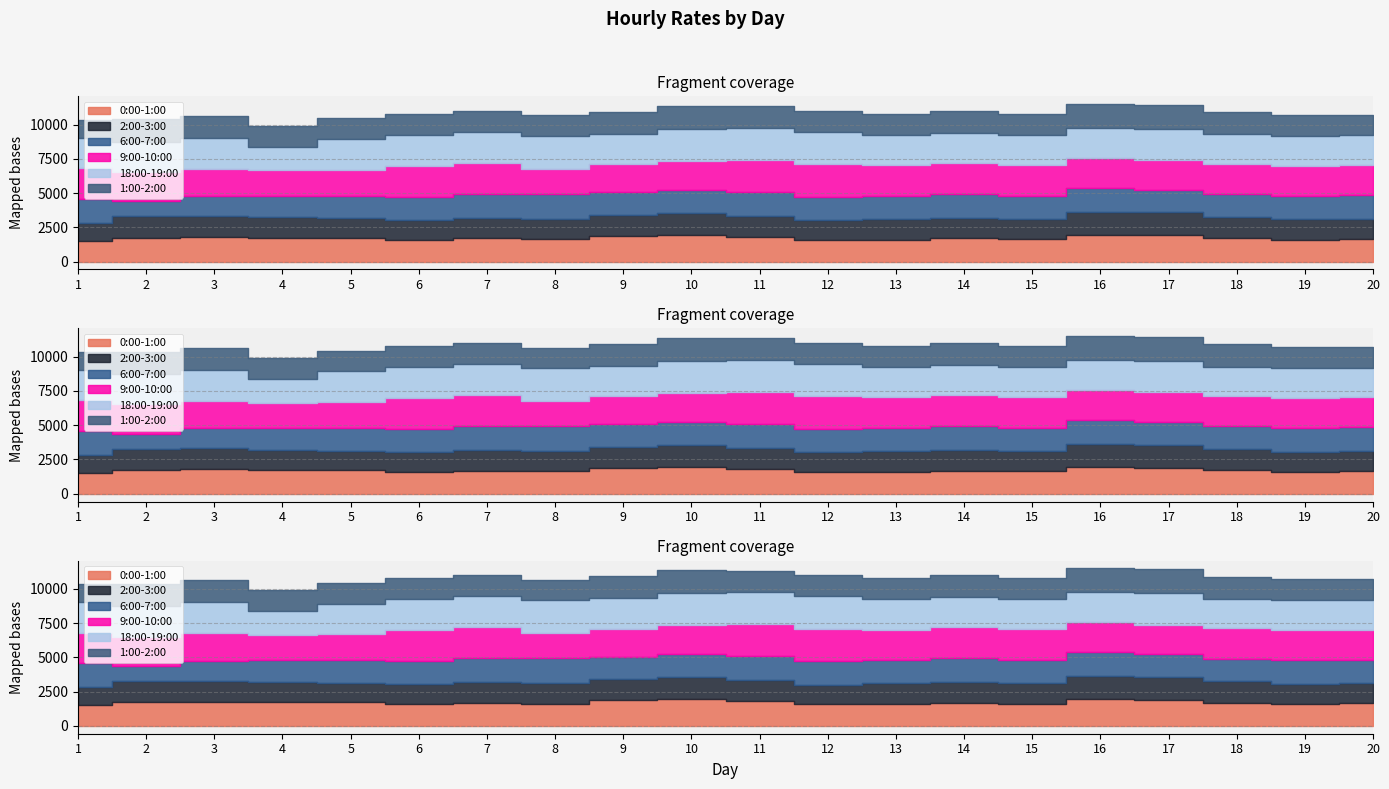

At which label is 1:00-2:00 closest to 1548?

14